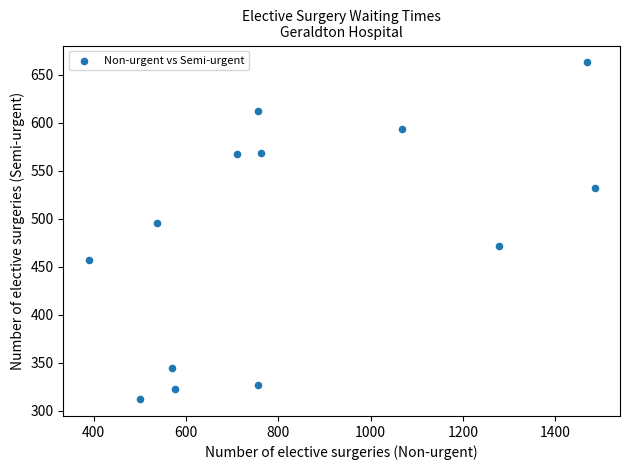

What Y value in the scatter plot is closest to 487?

496